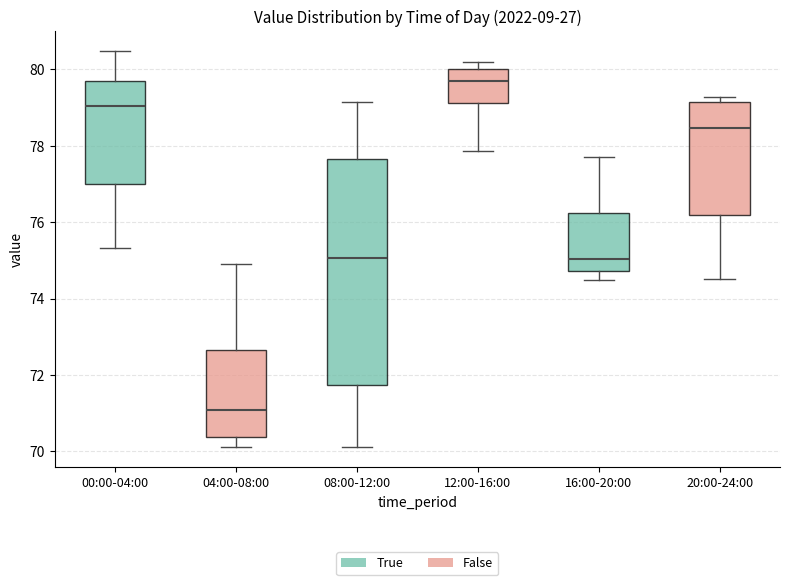

Which box has the lowest median line?

04:00-08:00